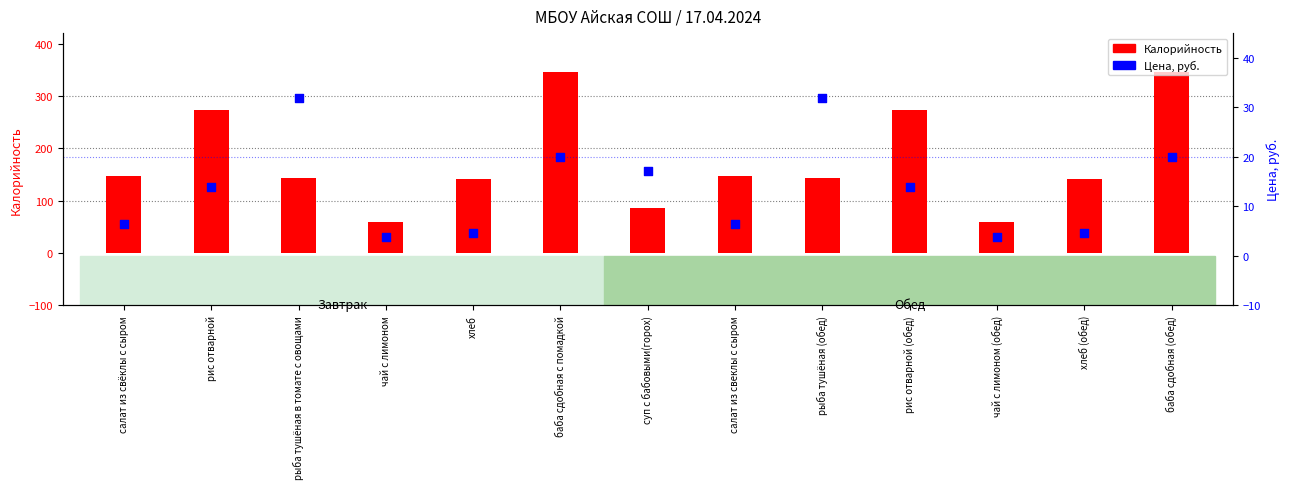

Which series reaches the minimum Y coordinate?

Цена